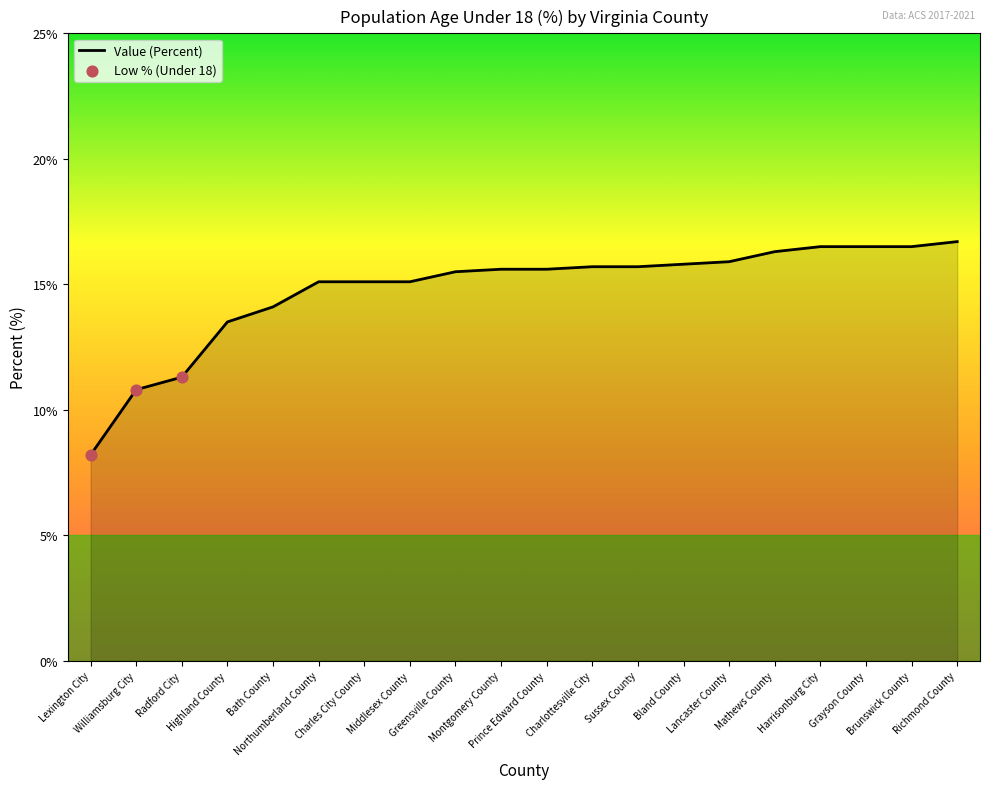

What is the change in value from Lexington City to Charles City County?

+6.9